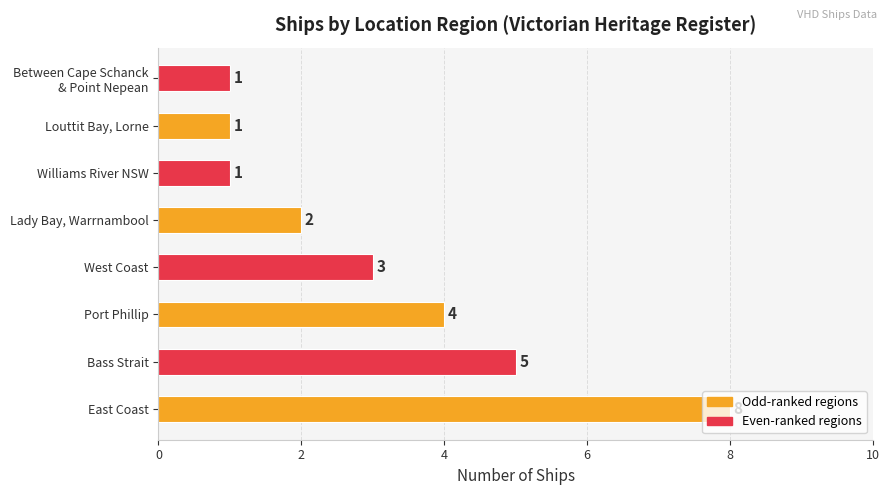

Which has a higher value, East Coast or Port Phillip?

East Coast